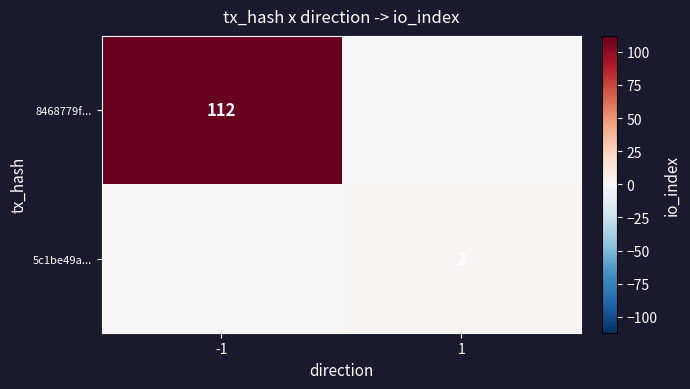

True or false: 8468779f... has a value of 163 at -1.

False